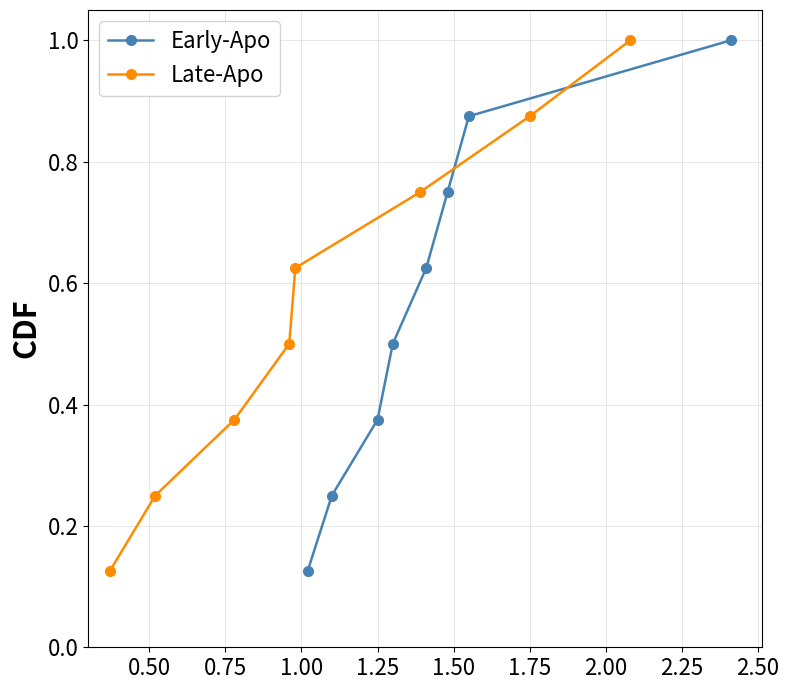

What is the highest value of the Late-Apo series?

1.0